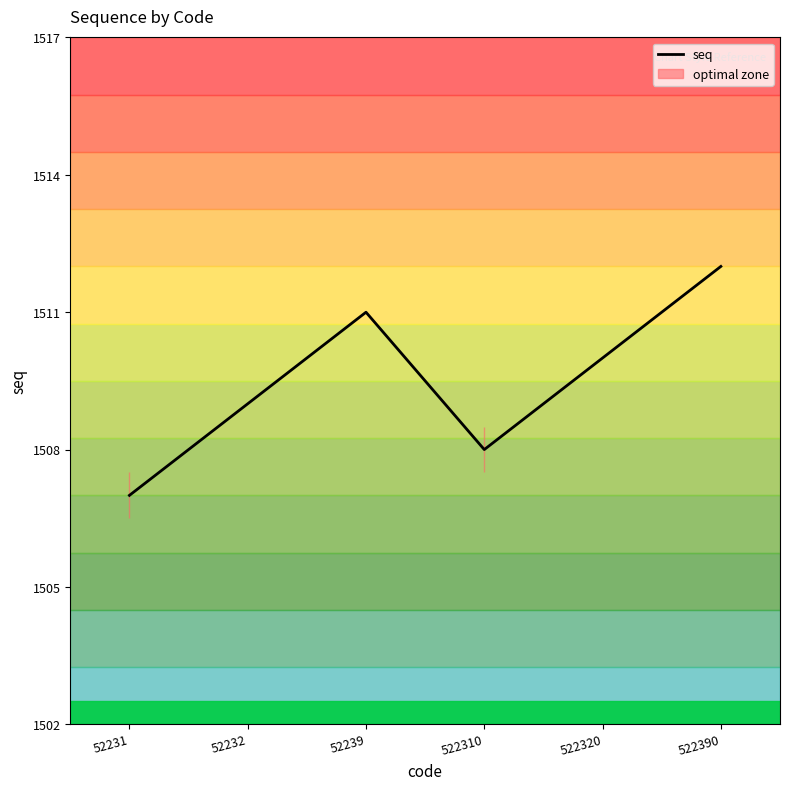

What is the value of the 1st point from the left?

1507